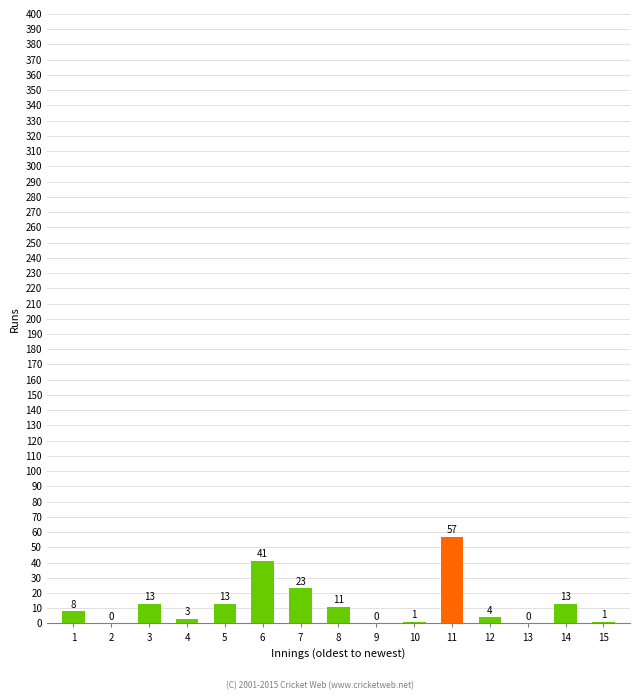

What is the difference between the values at 13 and 3?

13